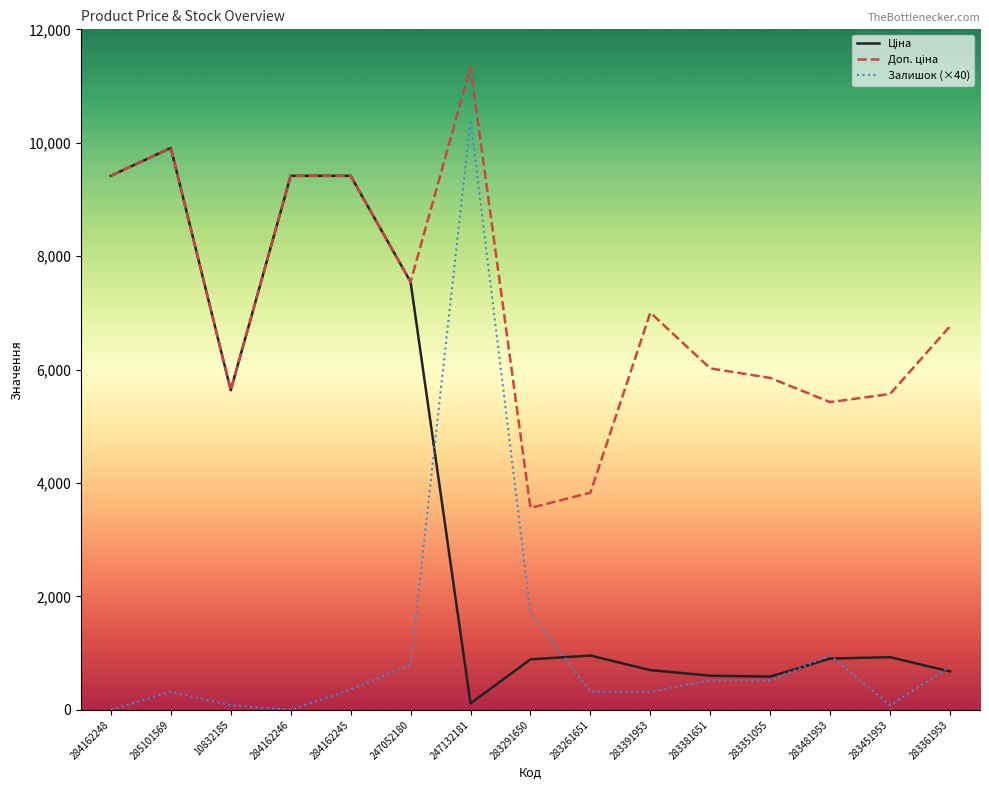

Which series has the widest spread of values?

Залишок (×40)